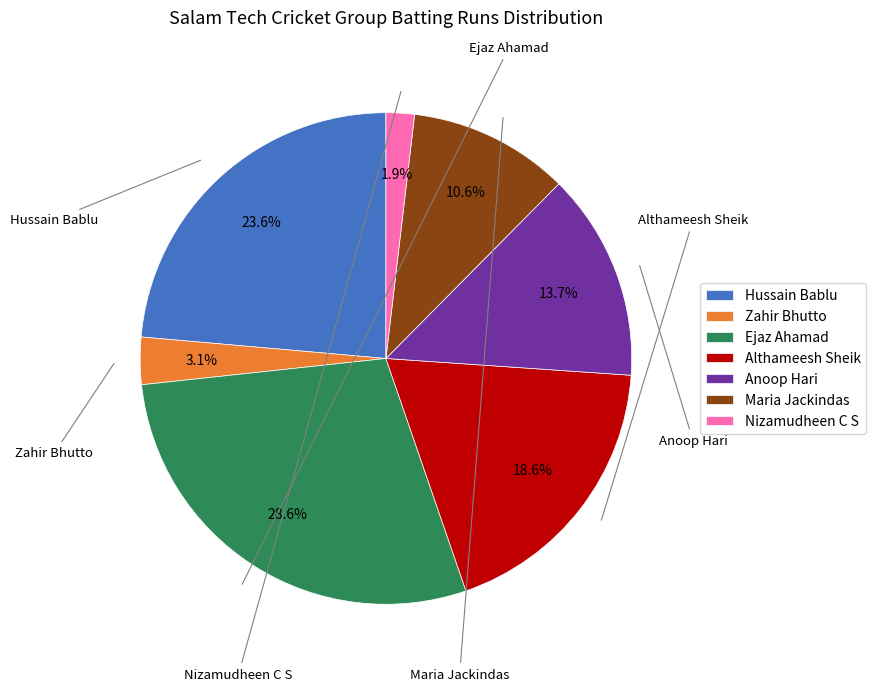

To the nearest percent, what is the difference between the largest and smallest slice percentages?

27%